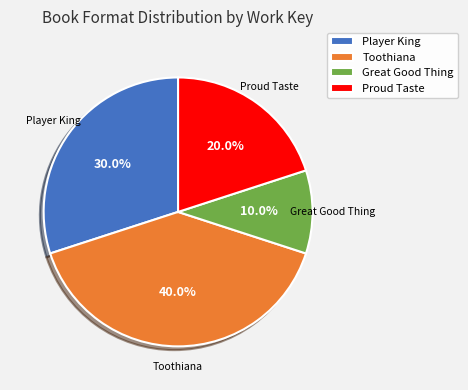

Is there any slice that represents more than half of the pie?

No